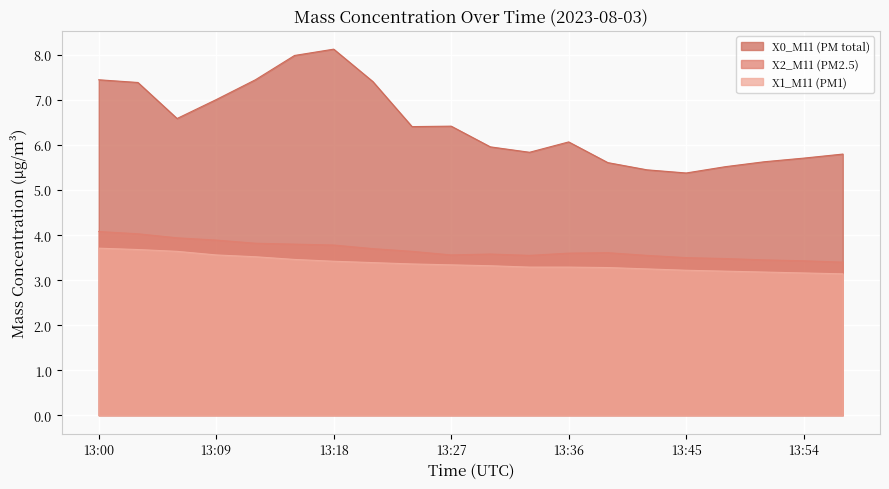

True or false: X2_M11 (PM2.5) and X0_M11 (PM total) intersect in this chart.

False